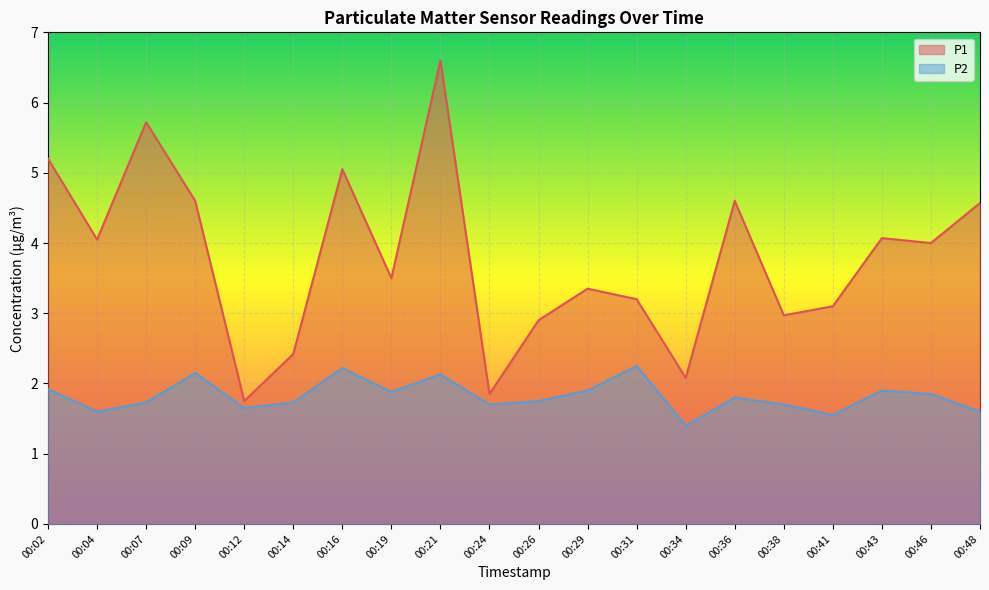

Count the number of categories in the chart.

20